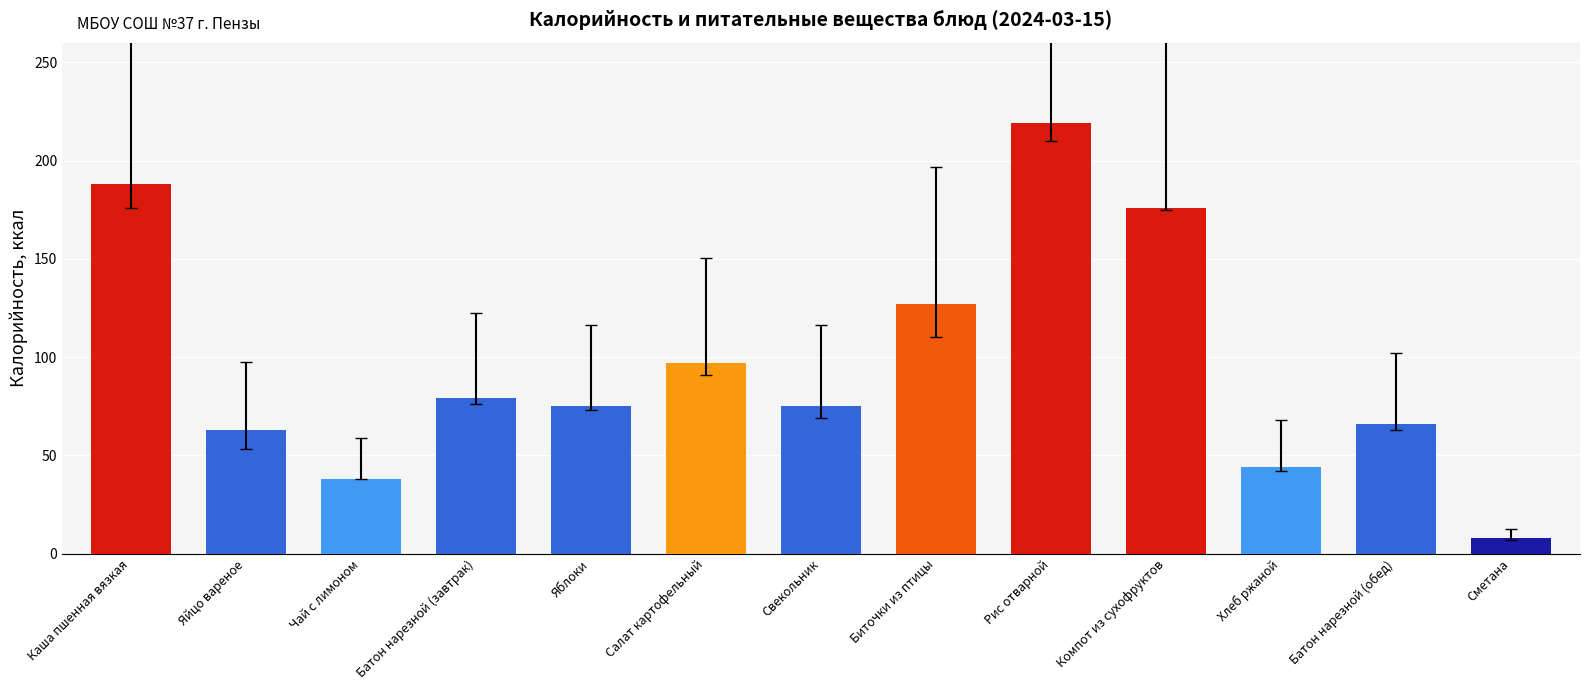

What is the label of the 6th bar from the right?

Биточки из птицы